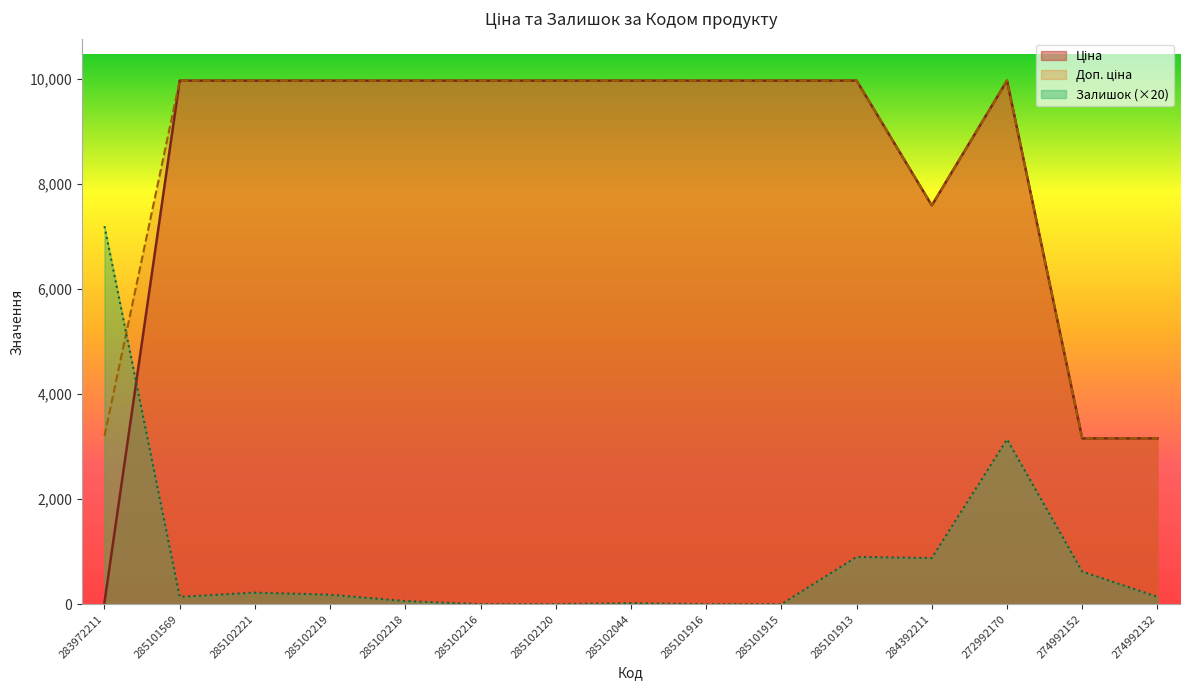

What is the approximate value of Ціна at 274992152?

3157.9